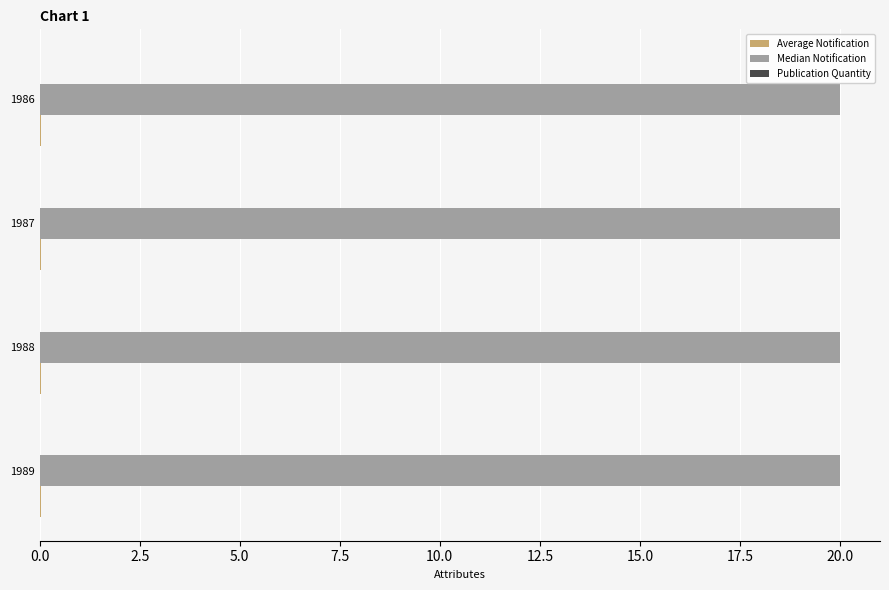

What is the sum of all Median Notification values?

80.0